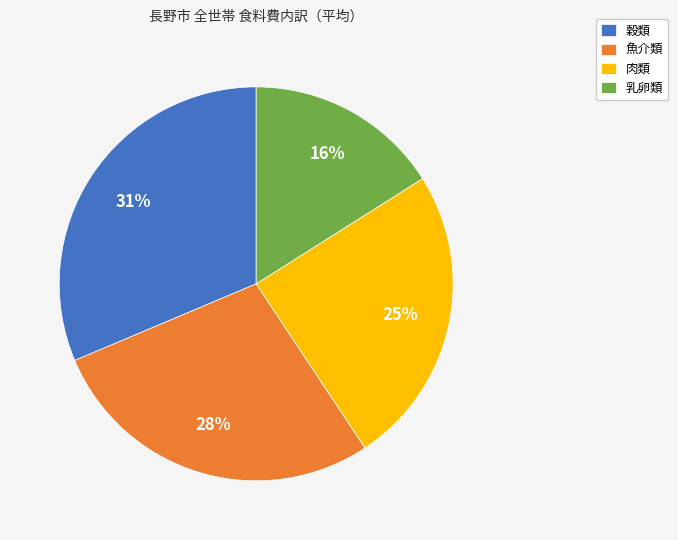

What percentage is the 乳卵類 slice, to the nearest percent?

16%